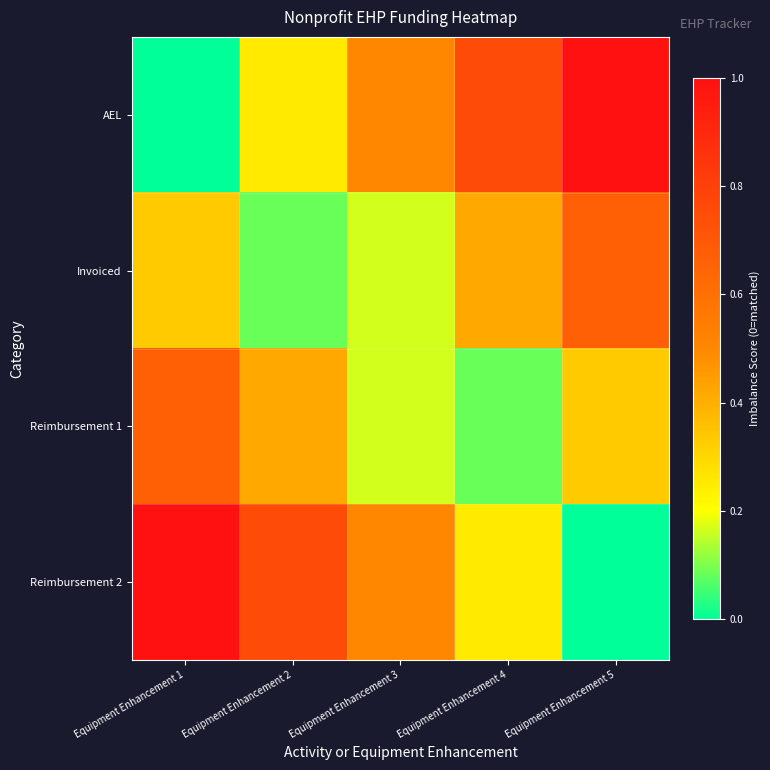

Which has a higher value, Equipment Enhancement 5 or Equipment Enhancement 4?

Equipment Enhancement 5